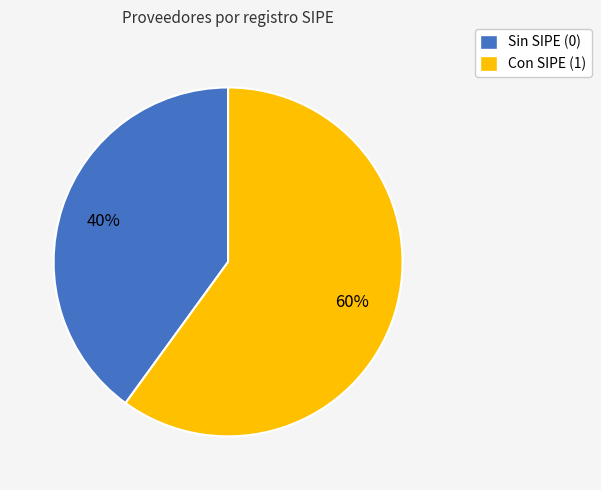

Rank the categories by value from highest to lowest.

Con SIPE (1), Sin SIPE (0)